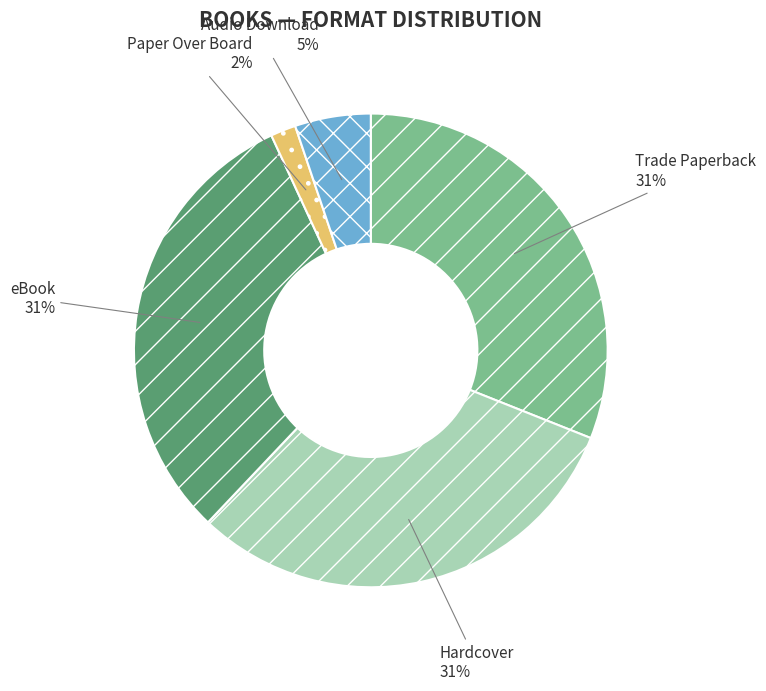

Which category has the smallest portion of the pie?

Paper Over Board